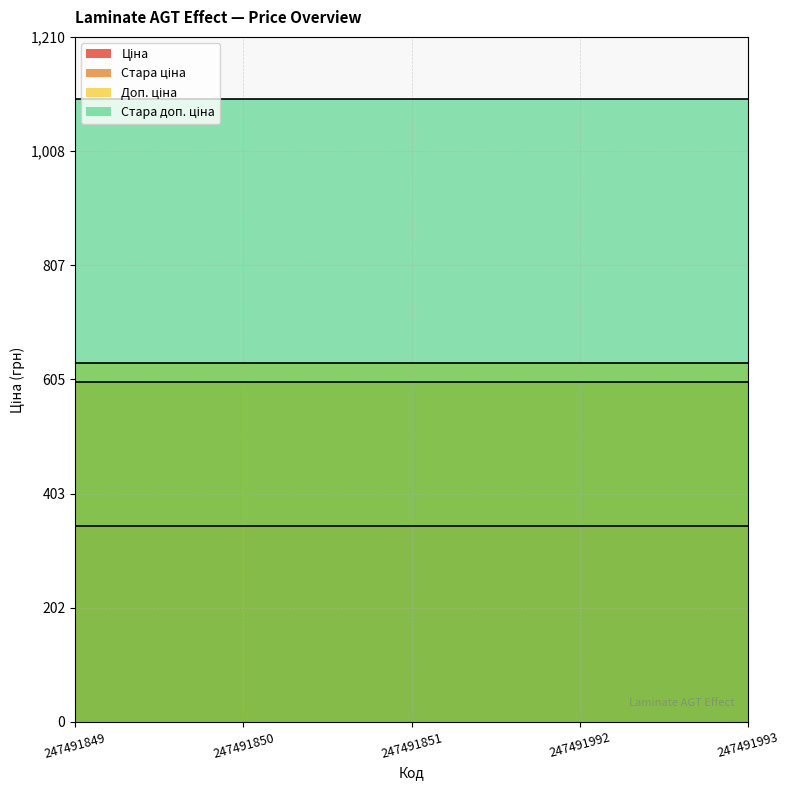

Rank the series by their maximum value, from lowest to highest.

Ціна, Стара ціна, Доп. ціна, Стара доп. ціна